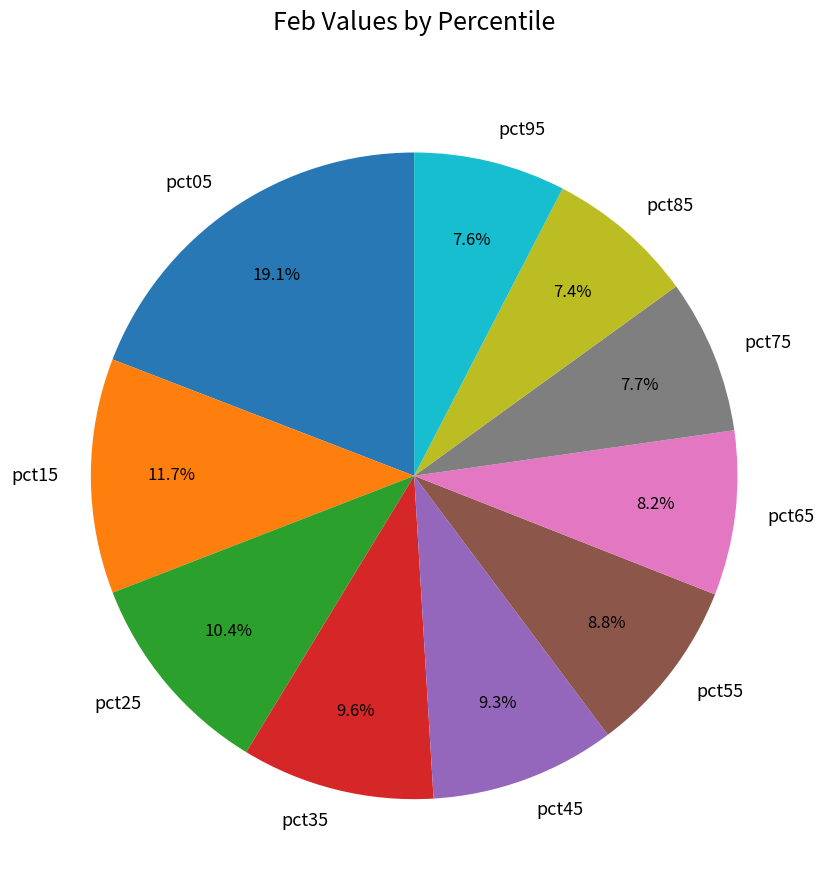

Does any single category account for the majority?

No